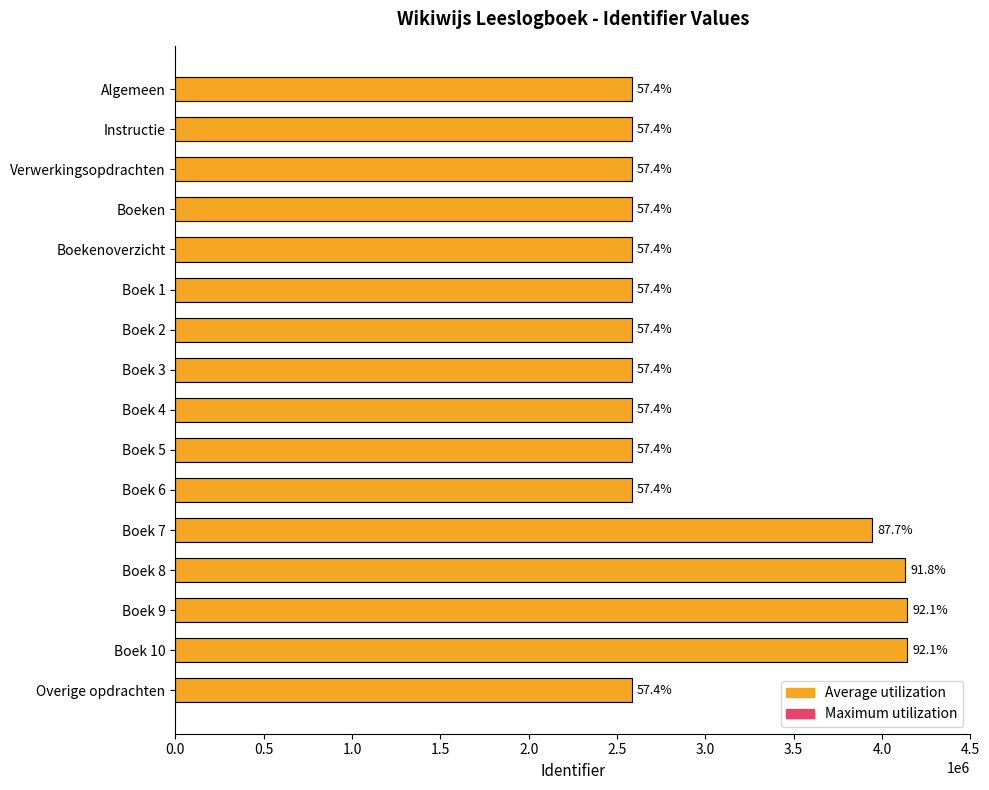

Are the bars horizontal?

Yes